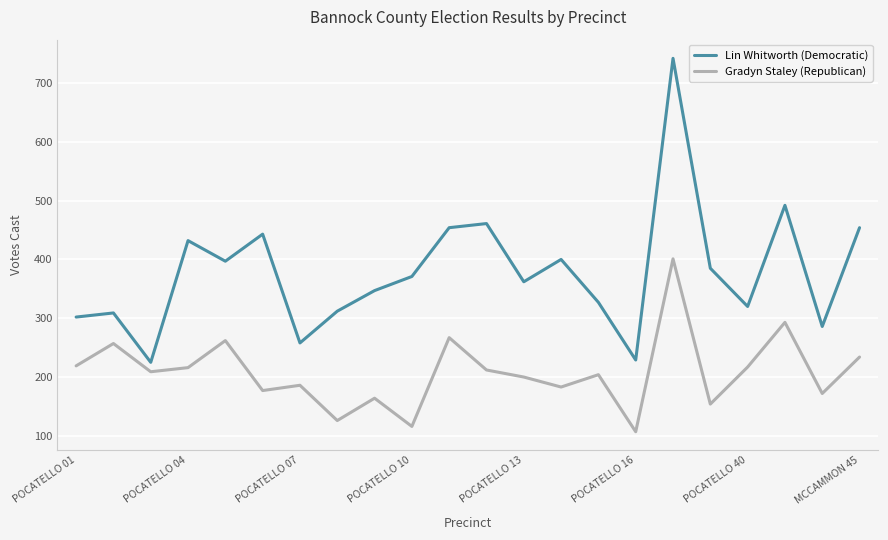

In Lin Whitworth (Democratic), how many points are lower than both neighbors (excluding endpoints)?

7